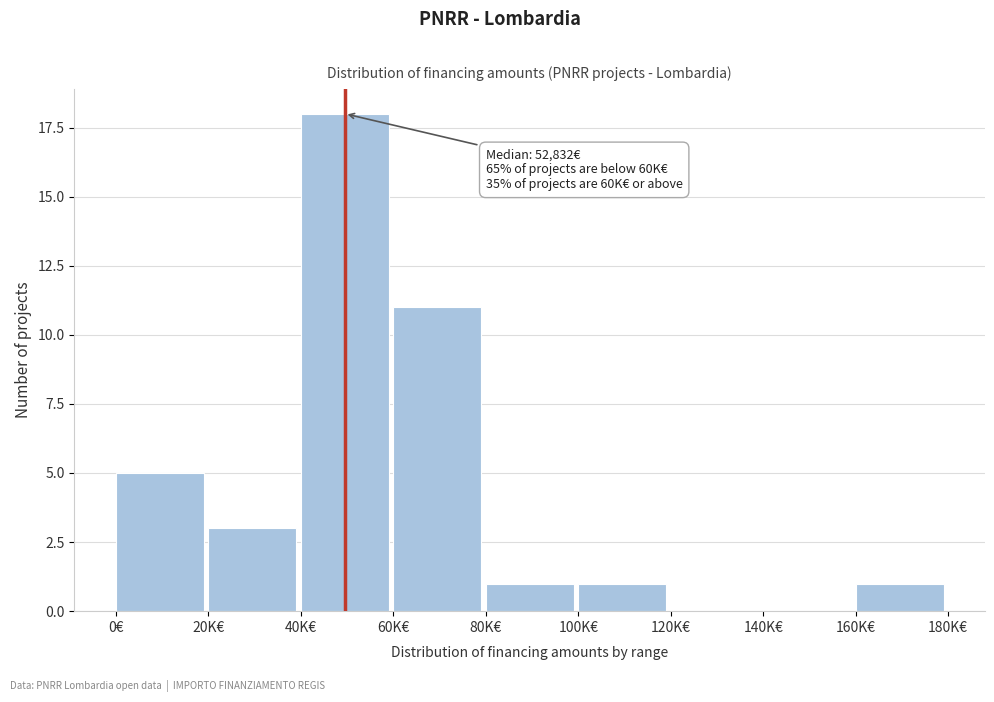

Reading left to right, list all the values displayed in this chart.

0€=5	20K€=3	40K€=18	60K€=11	80K€=1	100K€=1	120K€=0	140K€=0	160K€=1